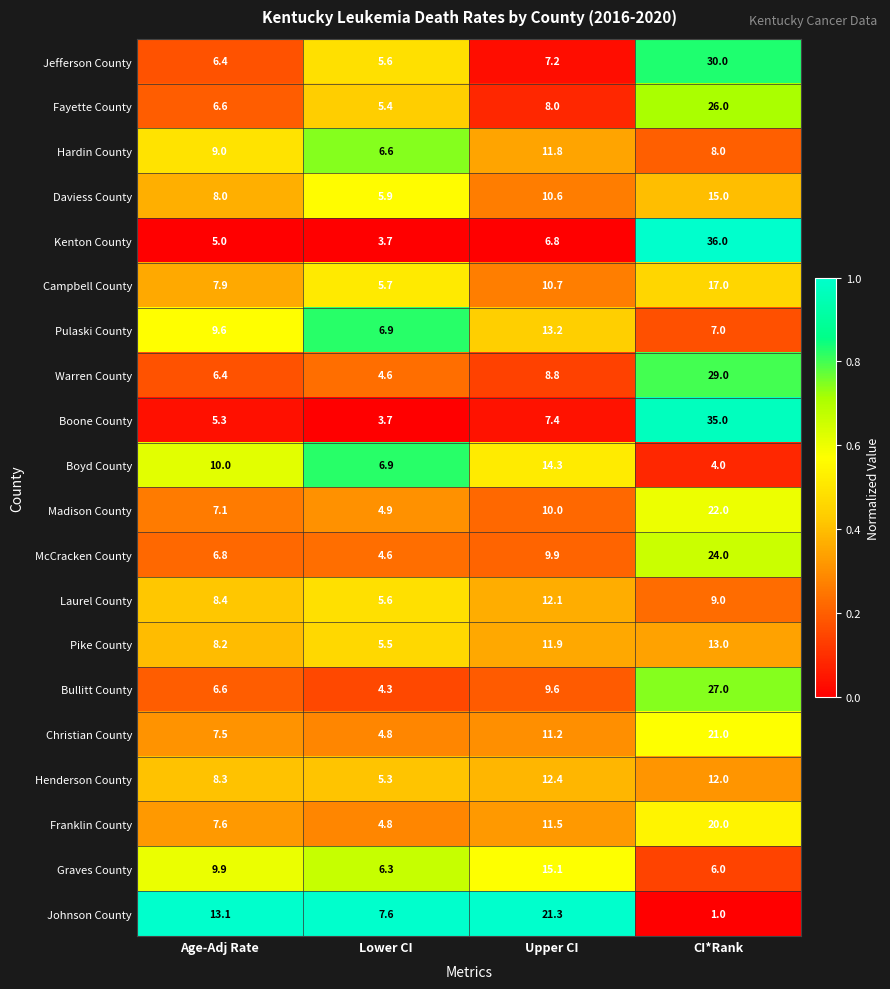

What is the sum of all Hardin County values?

35.4